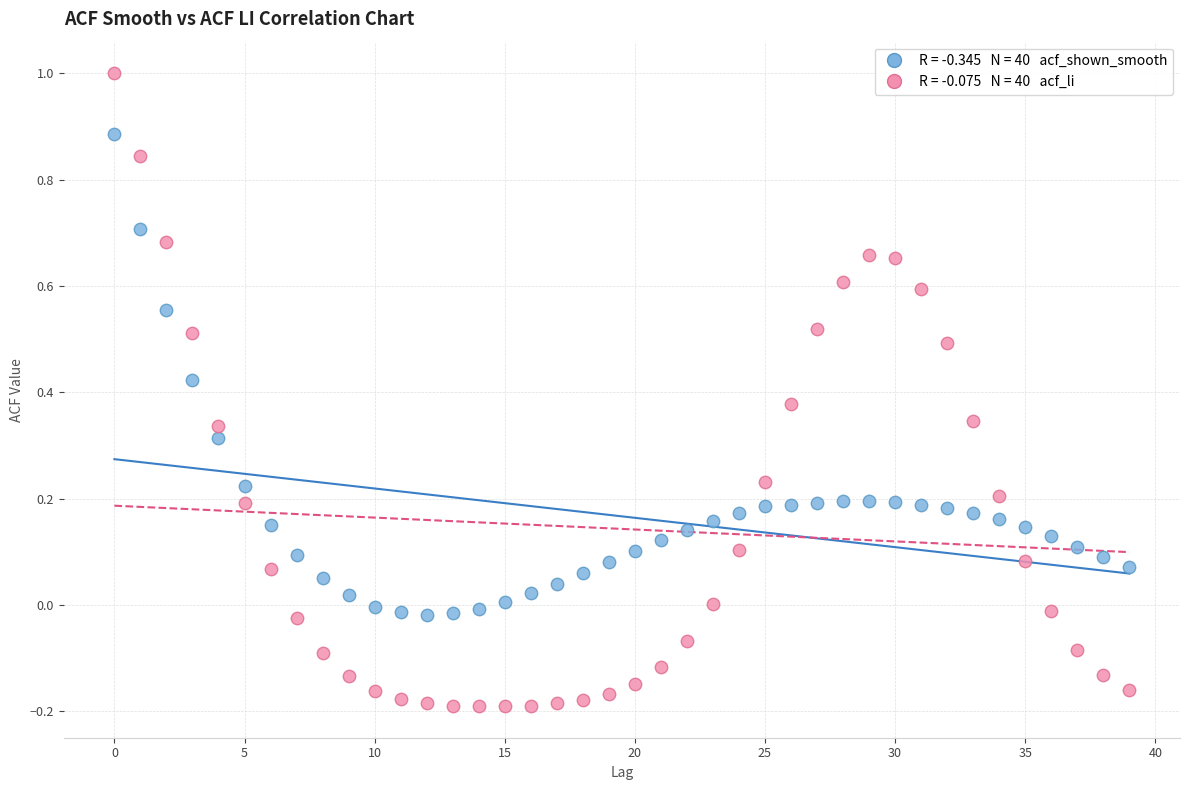

Across all data points, what is the range of Y values (max minus min)?

1.2